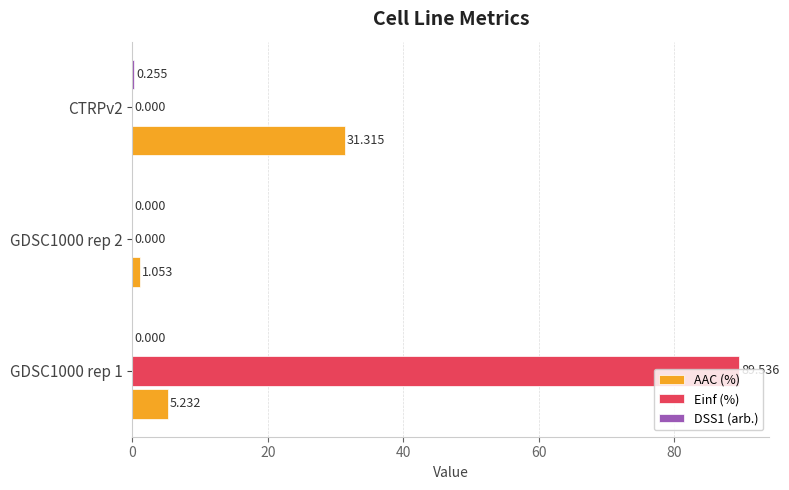

Which series has the largest total across all categories?

Einf (%)